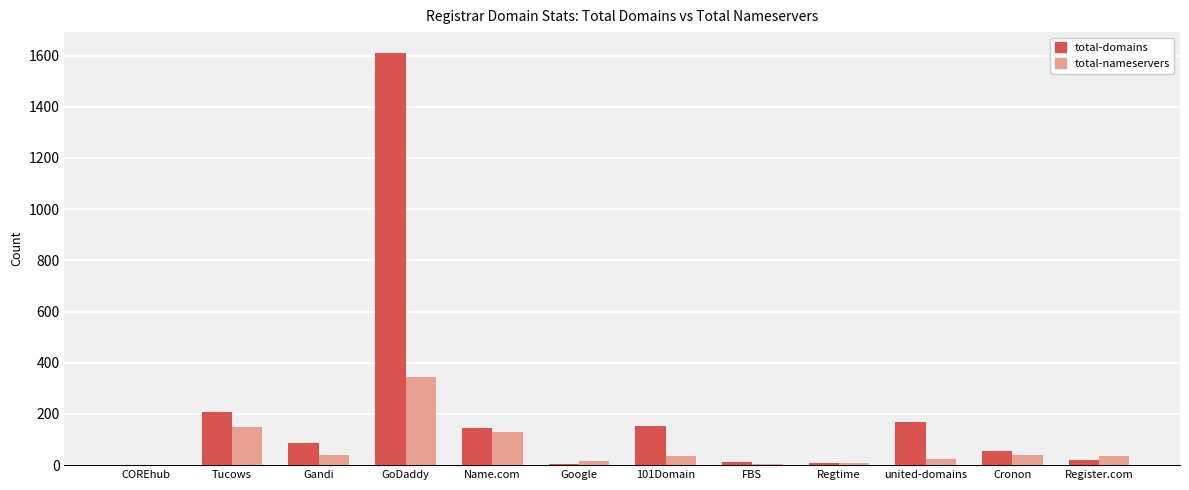

What is the difference between the total-nameservers values at FBS and Register.com?

32